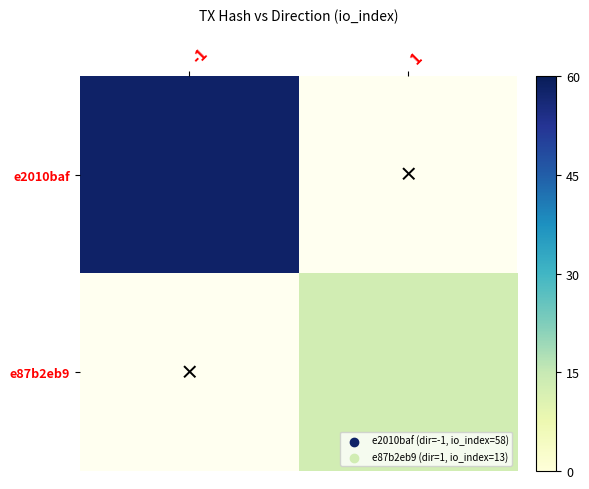

At how many categories does at least one series exceed 10?

2